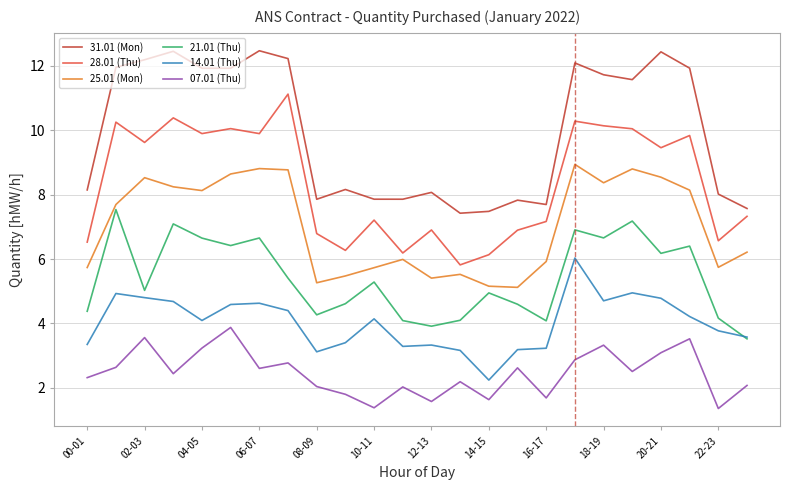

True or false: 28.01 (Thu) and 14.01 (Thu) cross at least once.

False